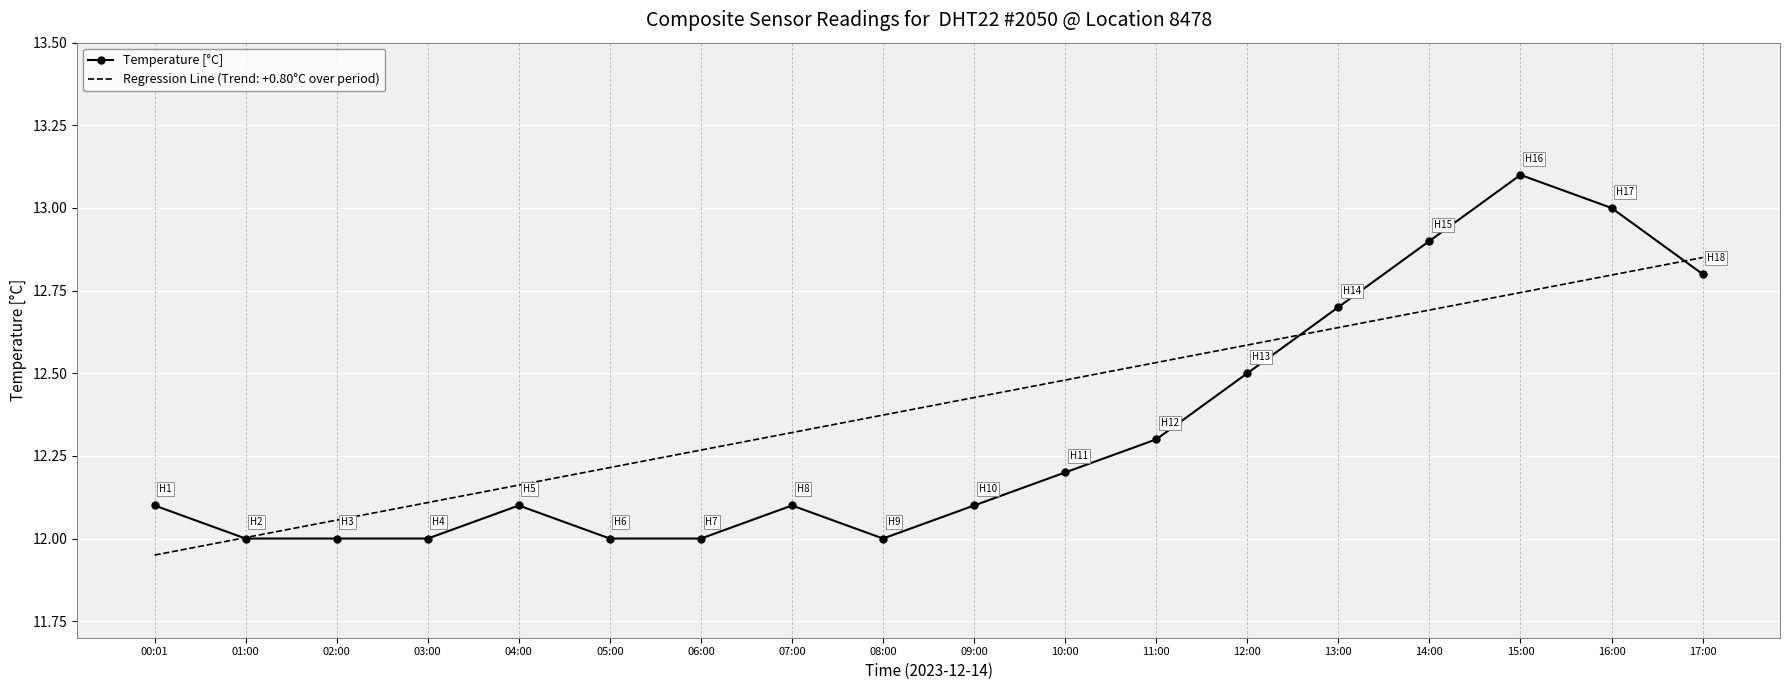

List the series in order of their overall mean, lowest first.

Temperature [°C], Regression Line (Trend: +0.80°C over period)